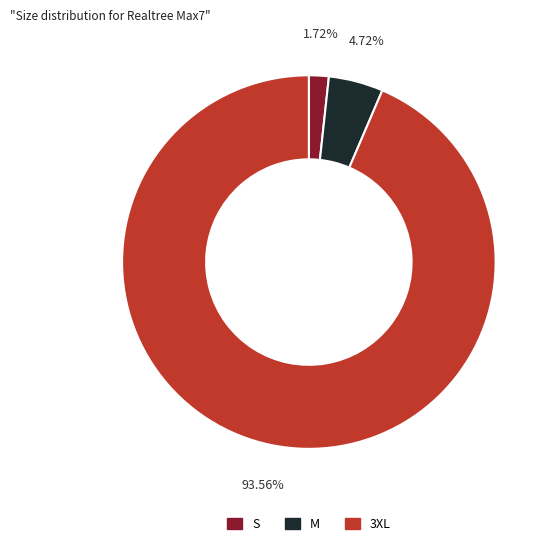

Is there a majority slice in this chart?

Yes